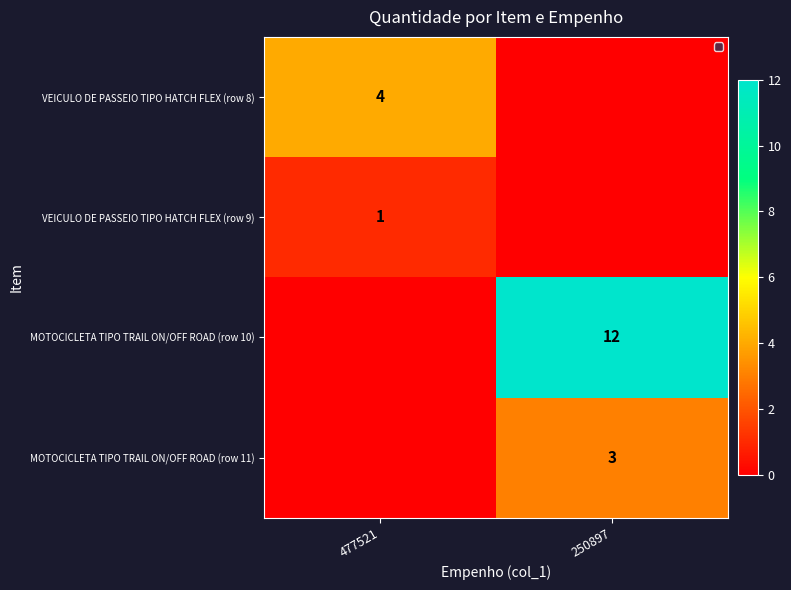

The VEICULO DE PASSEIO TIPO HATCH FLEX (row 8) series shows 2 at 477521. True or false?

False